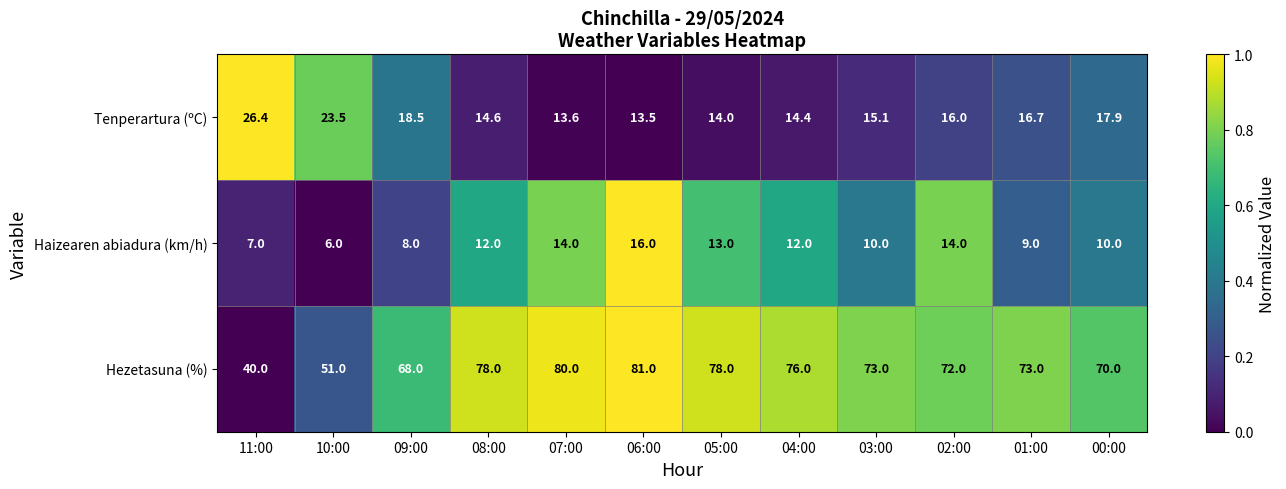

List the series in order of their peak value, highest first.

Hezetasuna (%), Tenperartura (ºC), Haizearen abiadura (km/h)